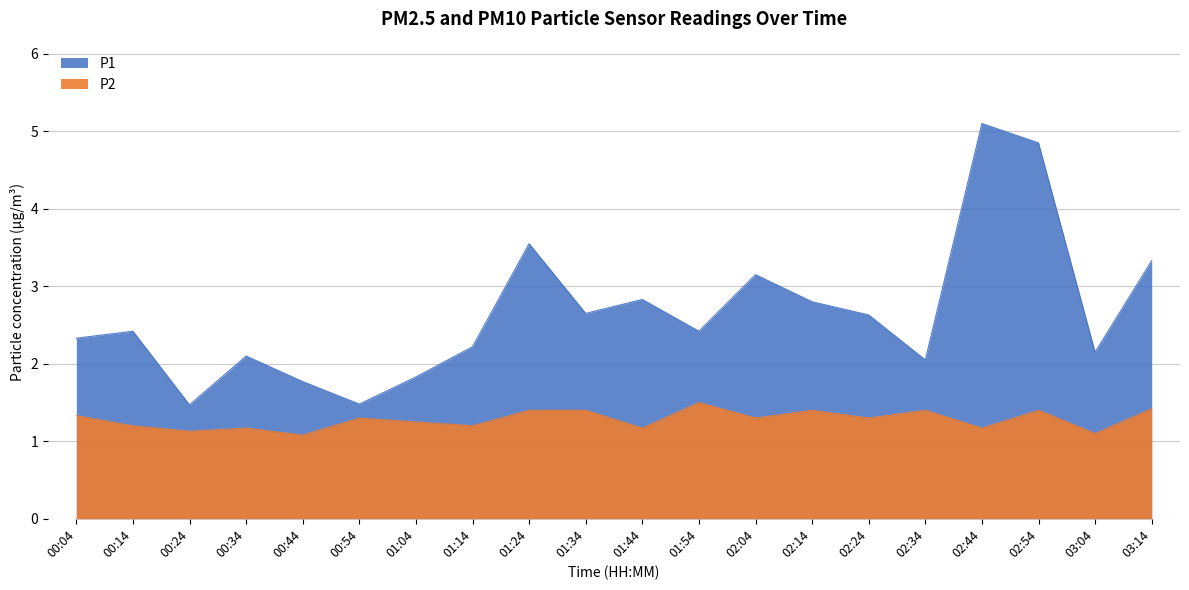

Reading right to left, list all the values displayed in this chart.

P1: 03:14=3.3	03:04=2.1	02:54=4.8	02:44=5.1	02:34=2.0	02:24=2.6	02:14=2.8	02:04=3.1	01:54=2.4	01:44=2.8	01:34=2.6	01:24=3.5	01:14=2.2	01:04=1.8	00:54=1.5	00:44=1.8	00:34=2.1	00:24=1.5	00:14=2.4	00:04=2.3
P2: 03:14=1.4	03:04=1.1	02:54=1.4	02:44=1.2	02:34=1.4	02:24=1.3	02:14=1.4	02:04=1.3	01:54=1.5	01:44=1.2	01:34=1.4	01:24=1.4	01:14=1.2	01:04=1.2	00:54=1.3	00:44=1.1	00:34=1.2	00:24=1.1	00:14=1.2	00:04=1.3